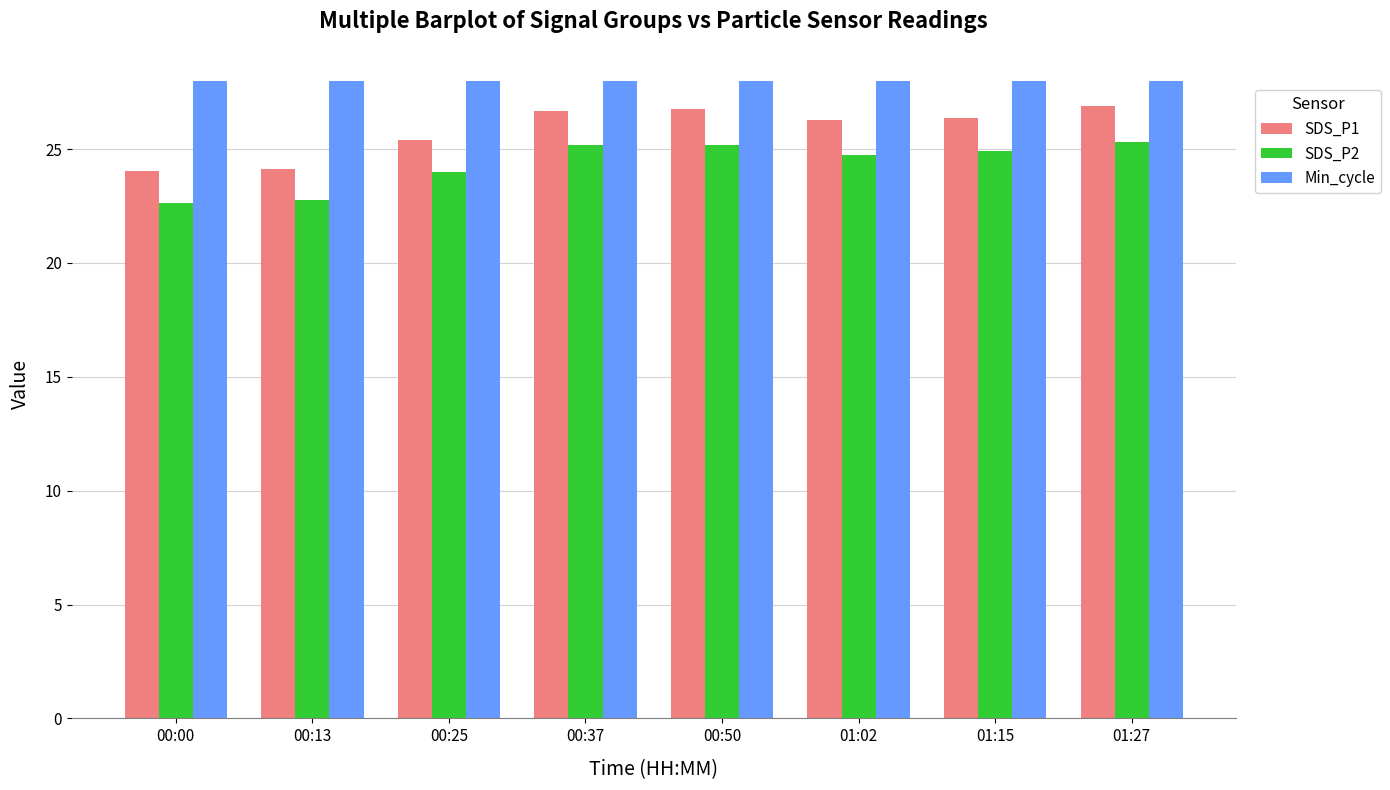

What is the approximate value of SDS_P1 at 00:13?

24.1